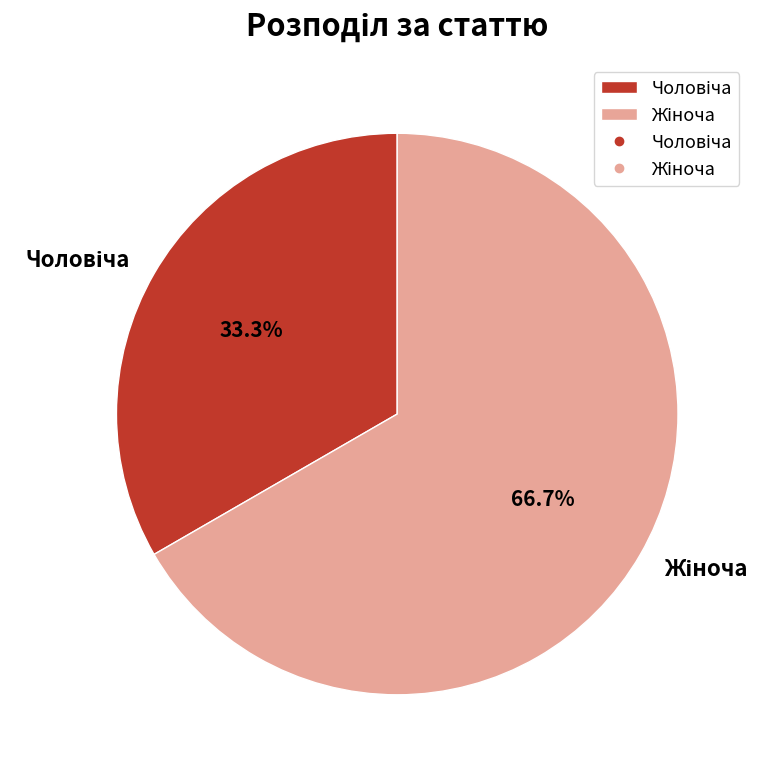

Is there any slice that represents more than half of the pie?

Yes